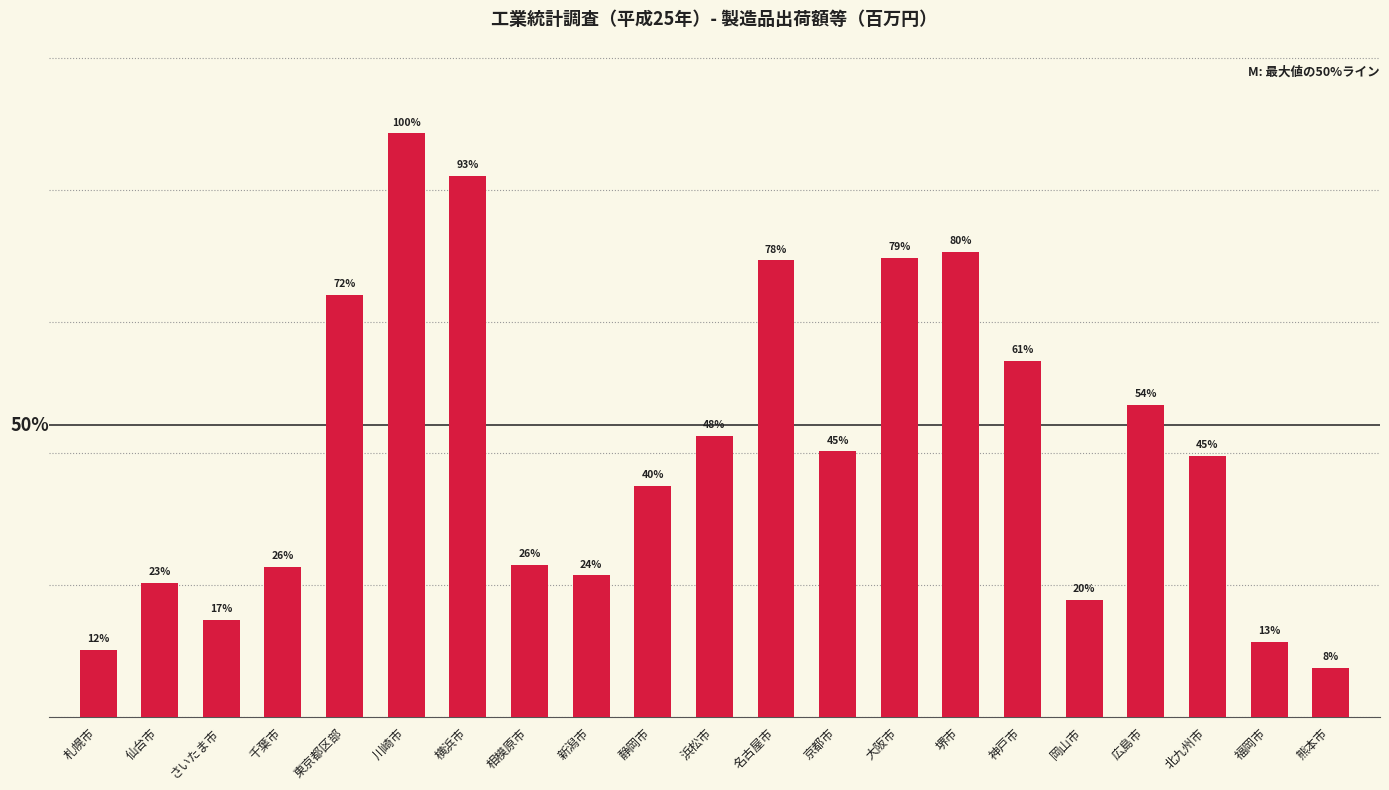

Does the chart contain any negative values?

No